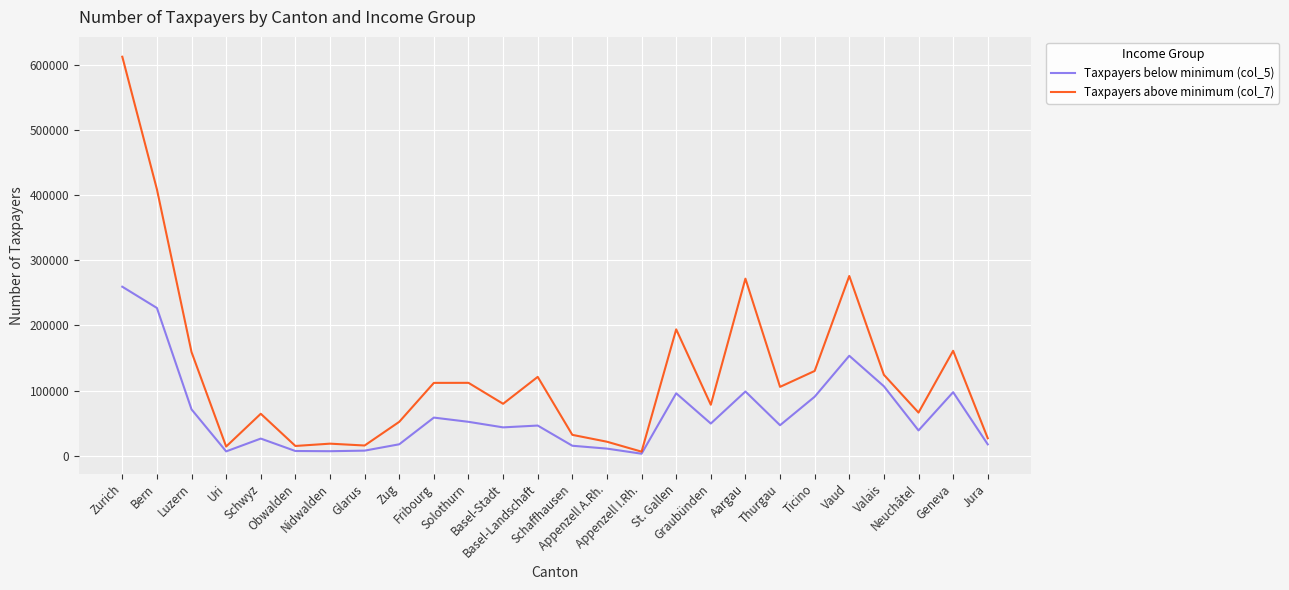

What is the difference between the second highest and minimum values in the Taxpayers below minimum (col_5) series?

223813